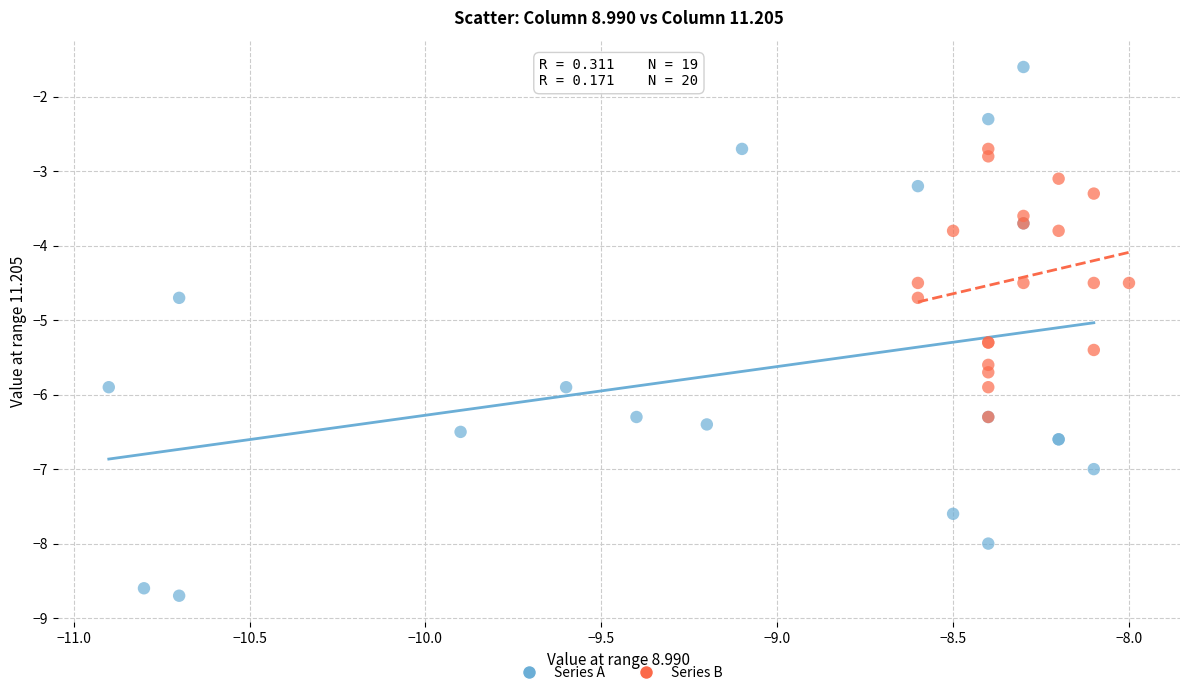

Which series reaches the minimum Y coordinate?

Series A